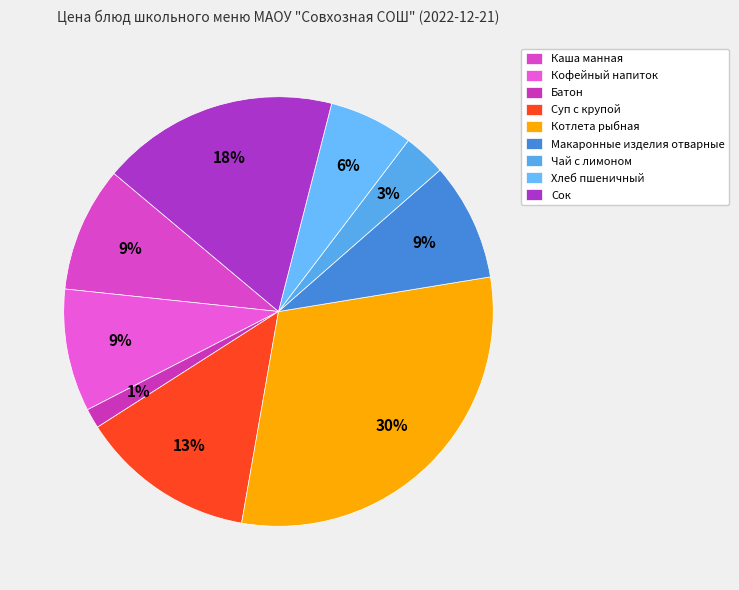

How many segments does this pie chart have?

9